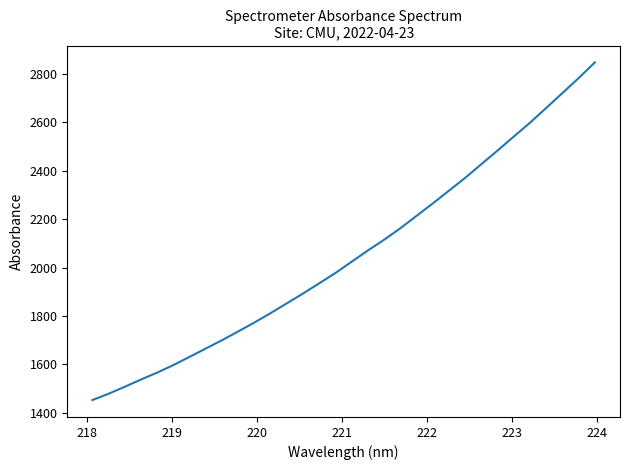

What is the difference between the maximum and minimum values?

1393.2